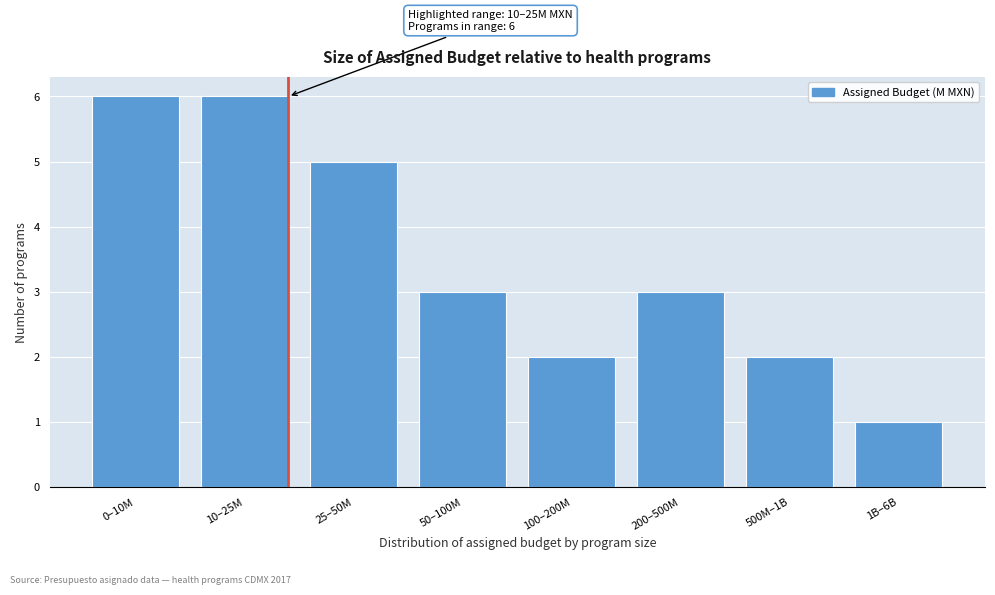

Reading right to left, list all the values displayed in this chart.

1B–6B=1	500M–1B=2	200–500M=3	100–200M=2	50–100M=3	25–50M=5	10–25M=6	0–10M=6